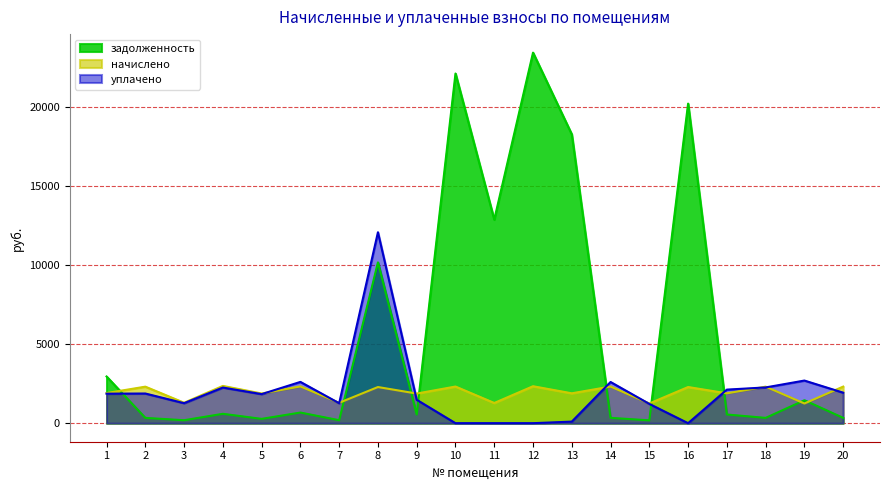

Reading right to left, what are all the values shown in this chart?

задолженность: 20=336.8	19=1451.5	18=336.1	17=549.6	16=20231.4	15=180.7	14=337.7	13=18283.8	12=23458.8	11=12886.6	10=22138.5	9=545.0	8=10179.9	7=187.6	6=674.0	5=273.3	4=594.0	3=187.8	2=336.1	1=2957.0
начислено: 20=2316.6	19=1248.0	18=2312.7	17=1891.5	16=2289.3	15=1248.0	14=2320.5	13=1891.5	12=2340.0	11=1279.2	10=2320.5	9=1875.9	8=2289.3	7=1290.9	6=2328.3	5=1879.8	4=2359.5	3=1294.8	2=2312.7	1=1907.1
уплачено: 20=1933.0	19=2699.5	18=2264.0	17=2126.0	16=0.0	15=1221.0	14=2608.6	13=100.0	12=0.0	11=0.0	10=0.0	9=1482.9	8=12087.7	7=1263.2	6=2614.2	5=1840.0	4=2258.0	3=1267.0	2=1879.3	1=1868.0